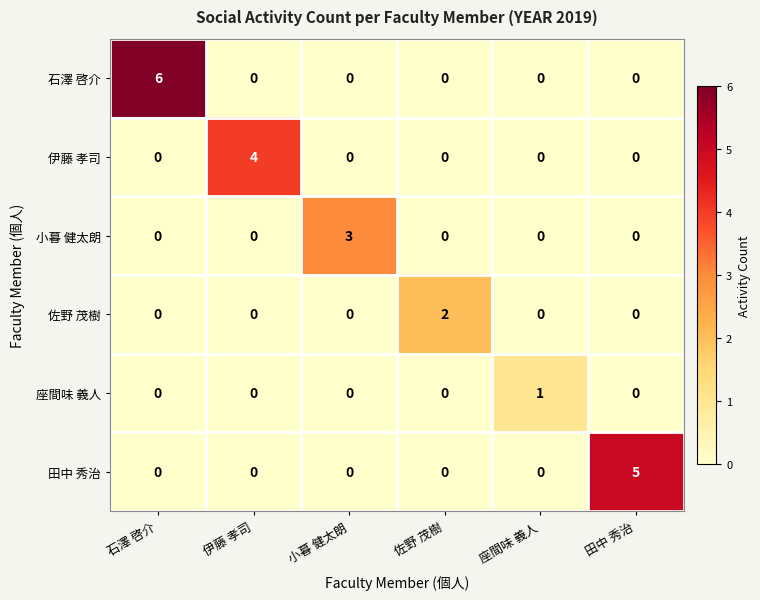

What is the maximum value shown in the chart?

6